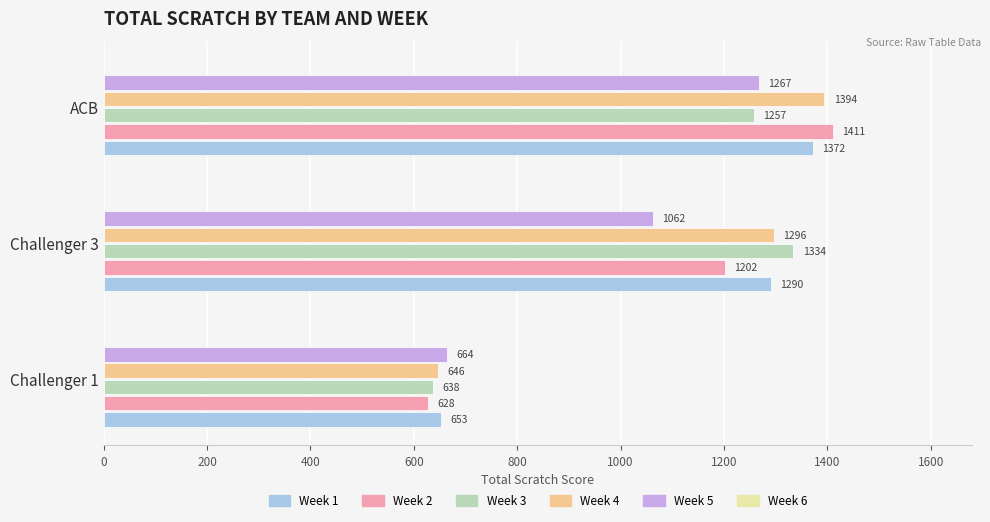

What is the total value across all series at Challenger 3?

6184